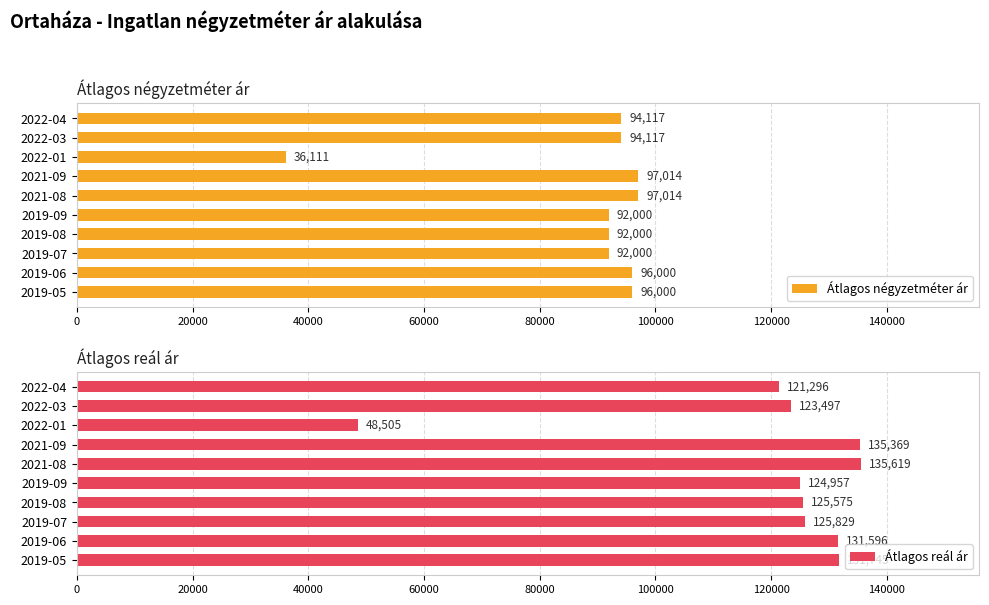

What is the highest value of the Átlagos négyzetméter ár series?

97014